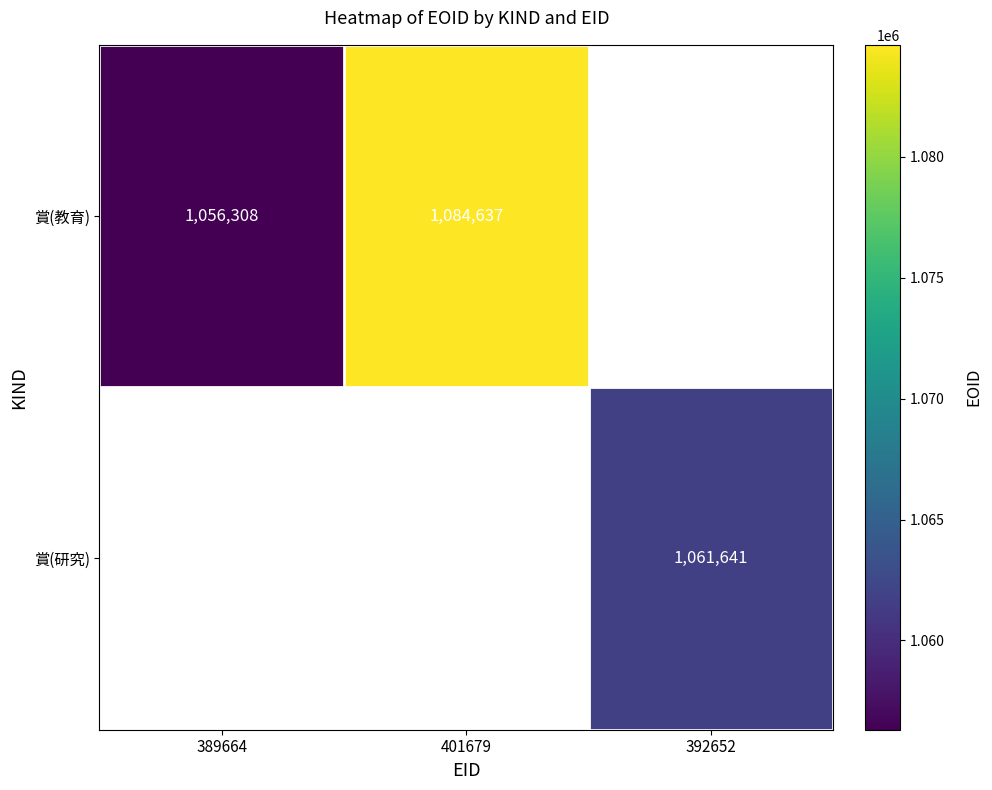

The 賞(研究) series shows 1061641 at 392652. True or false?

True